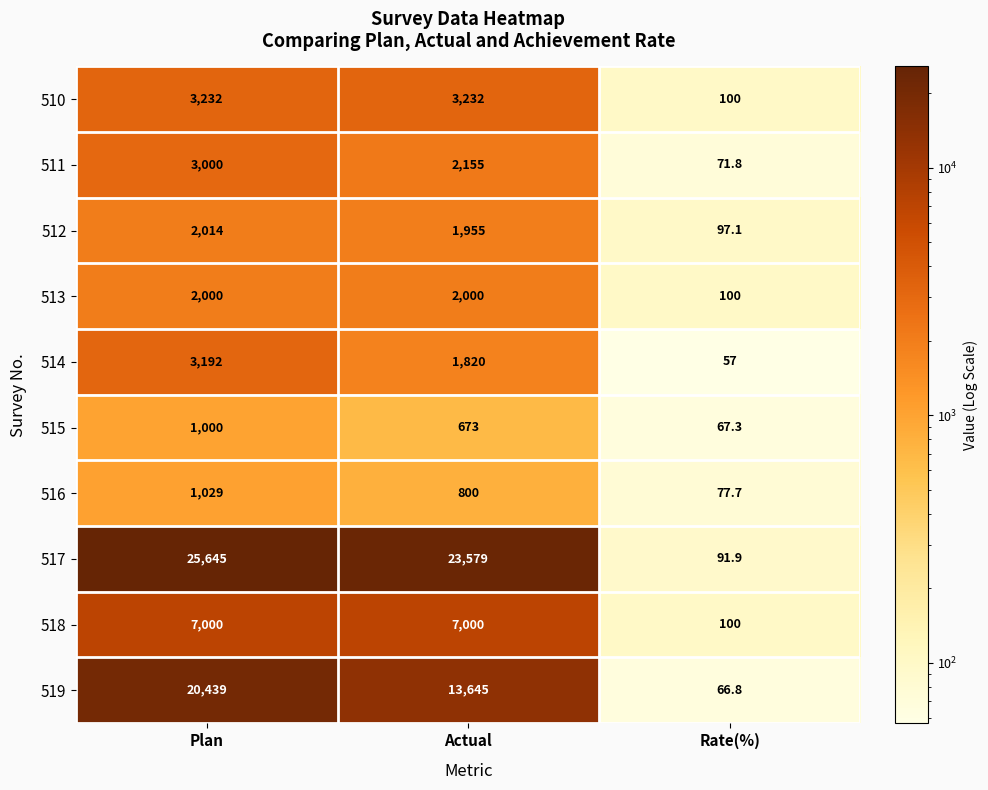

Rank the series by their maximum value, from lowest to highest.

515, 516, 513, 512, 511, 514, 510, 518, 519, 517